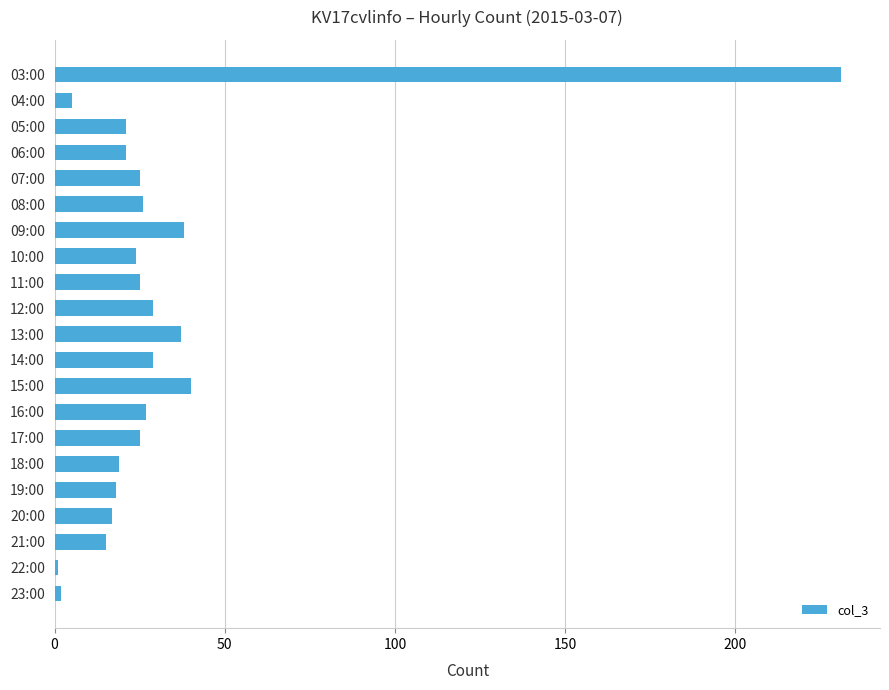

What is the average value?

32